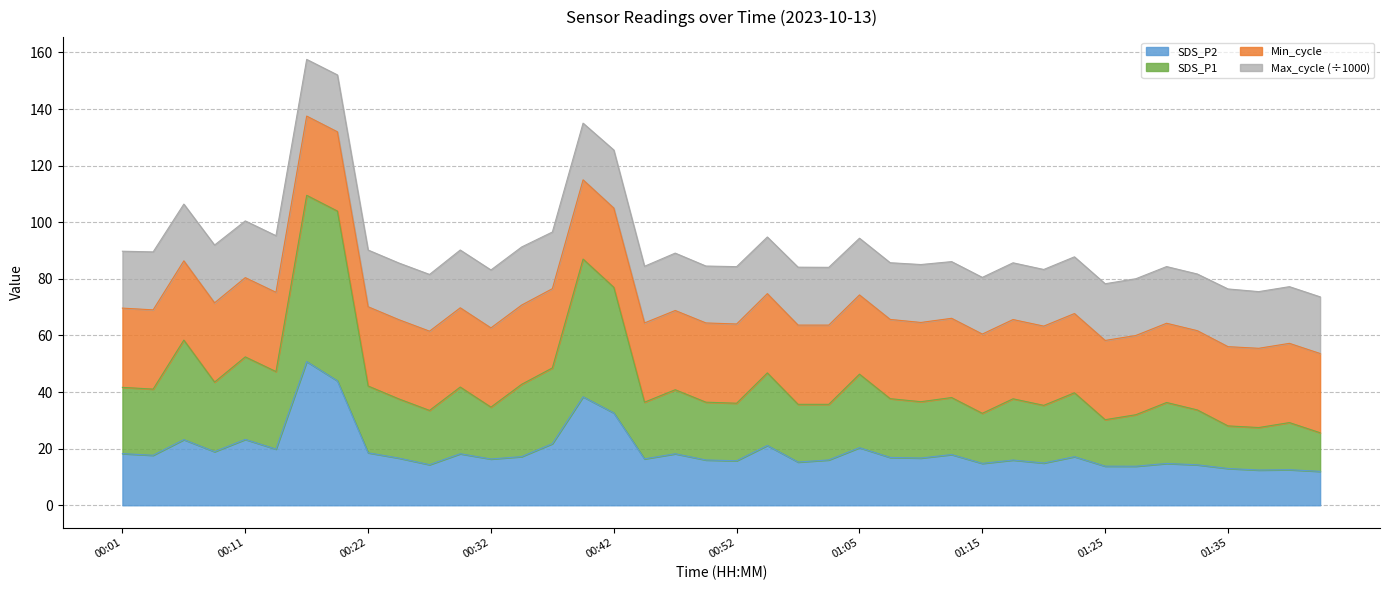

True or false: SDS_P1 and SDS_P2 cross at least once.

False